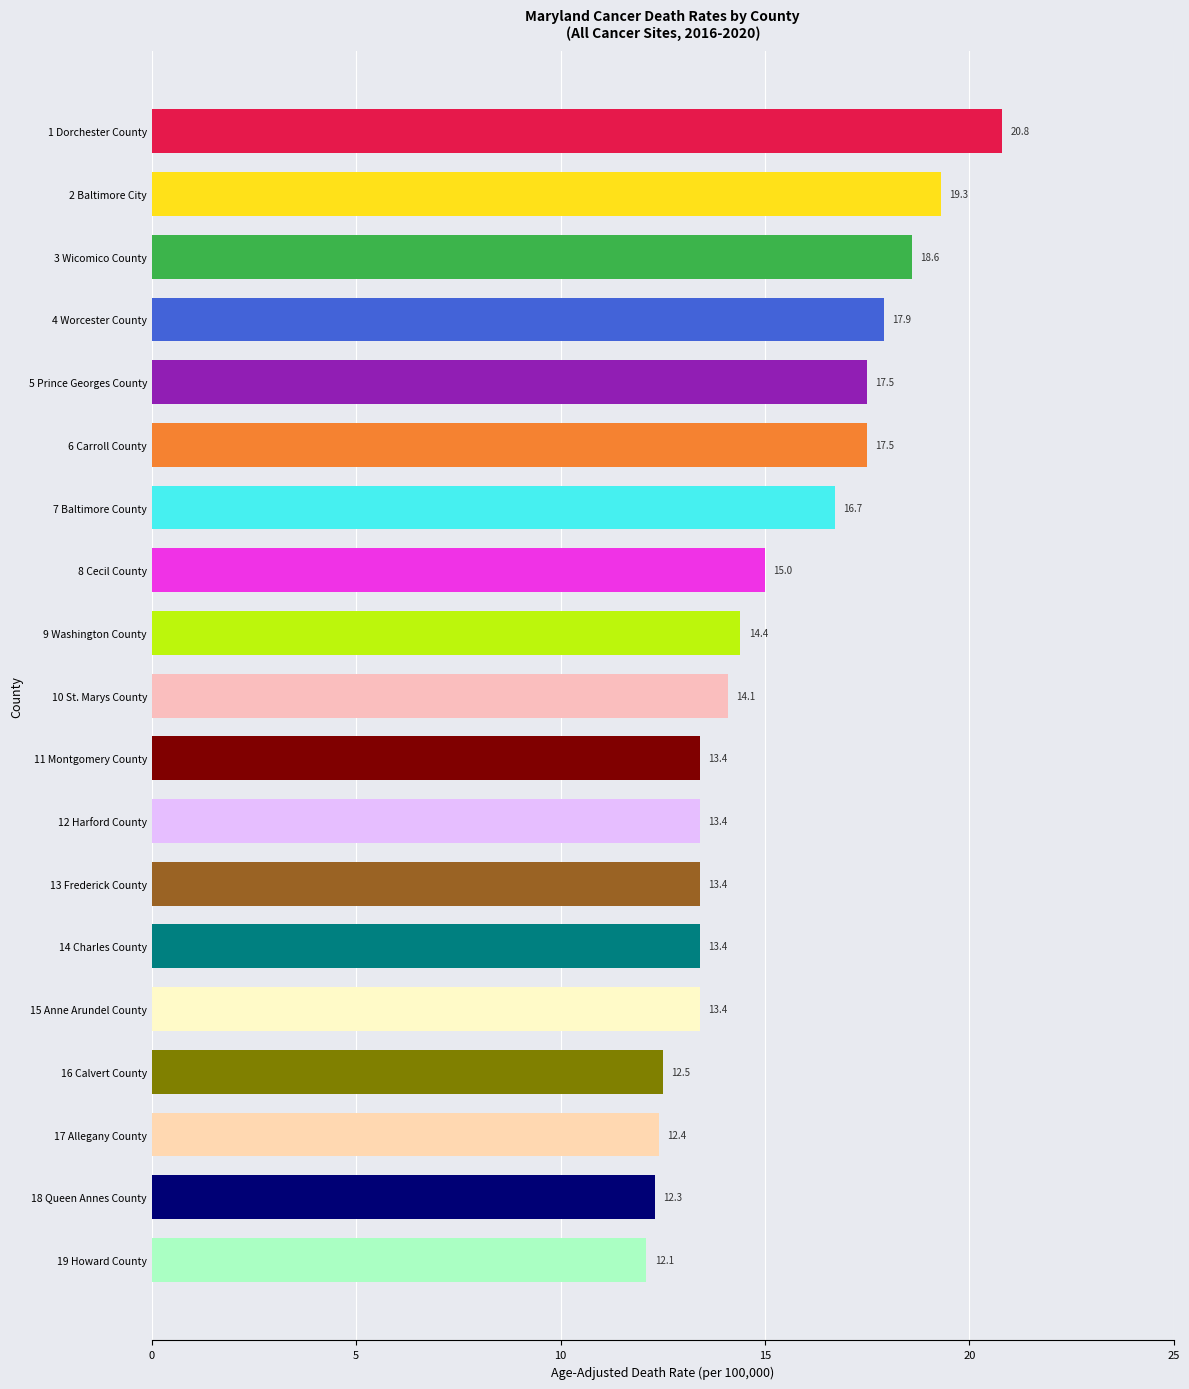

Reading top to bottom, transcribe all the data shown in this chart.

1 Dorchester County=20.8	2 Baltimore City=19.3	3 Wicomico County=18.6	4 Worcester County=17.9	5 Prince Georges County=17.5	6 Carroll County=17.5	7 Baltimore County=16.7	8 Cecil County=15.0	9 Washington County=14.4	10 St. Marys County=14.1	11 Montgomery County=13.4	12 Harford County=13.4	13 Frederick County=13.4	14 Charles County=13.4	15 Anne Arundel County=13.4	16 Calvert County=12.5	17 Allegany County=12.4	18 Queen Annes County=12.3	19 Howard County=12.1